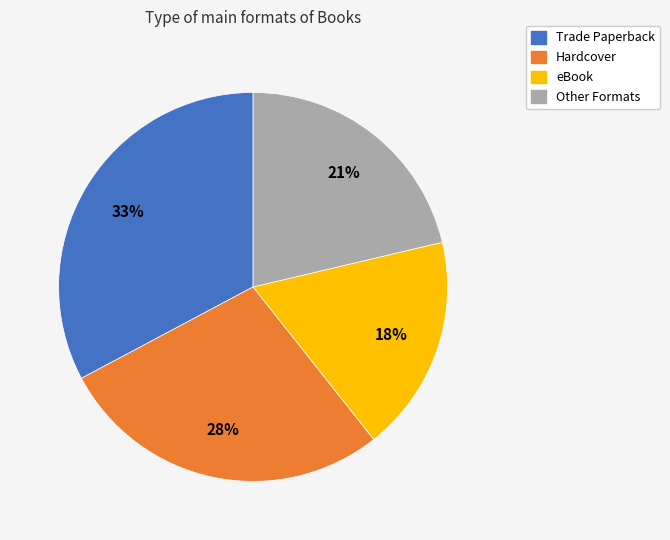

Which slice is the smallest?

eBook